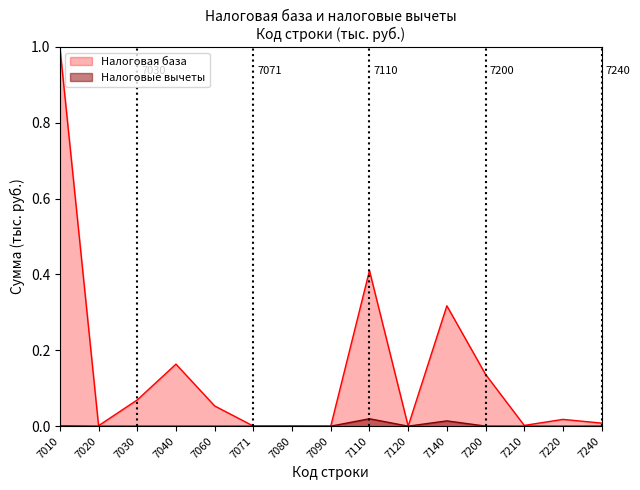

True or false: Налоговые вычеты has more than 0 interior local peaks.

True